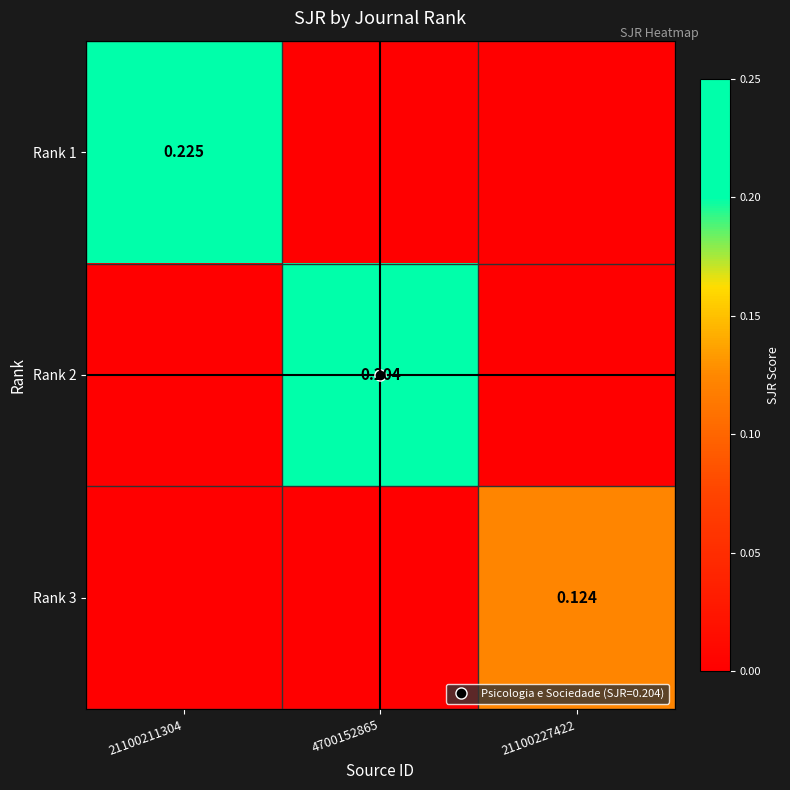

At 21100227422, list the series in order from largest to smallest.

Rank 3, Rank 1, Rank 2